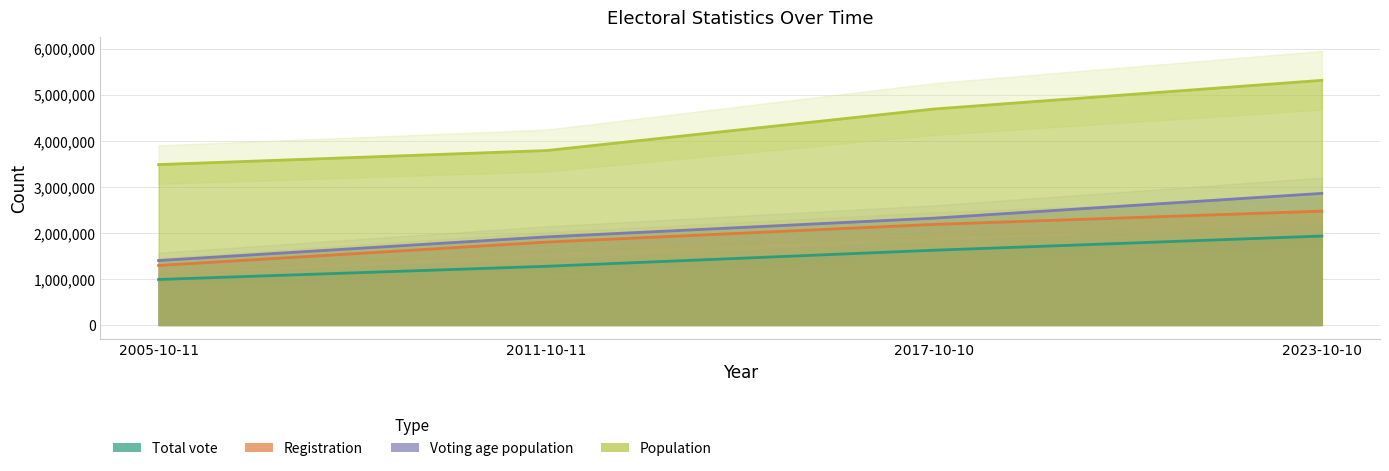

What is the sum of all Population values?

17269292